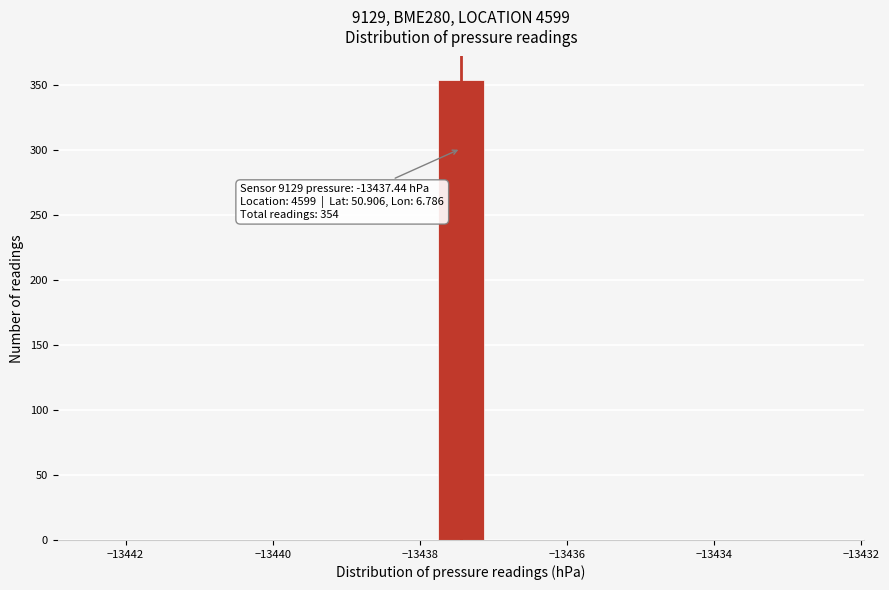

Read against the x-axis, roughly where is the centre of the tallest bar?

-13437.4